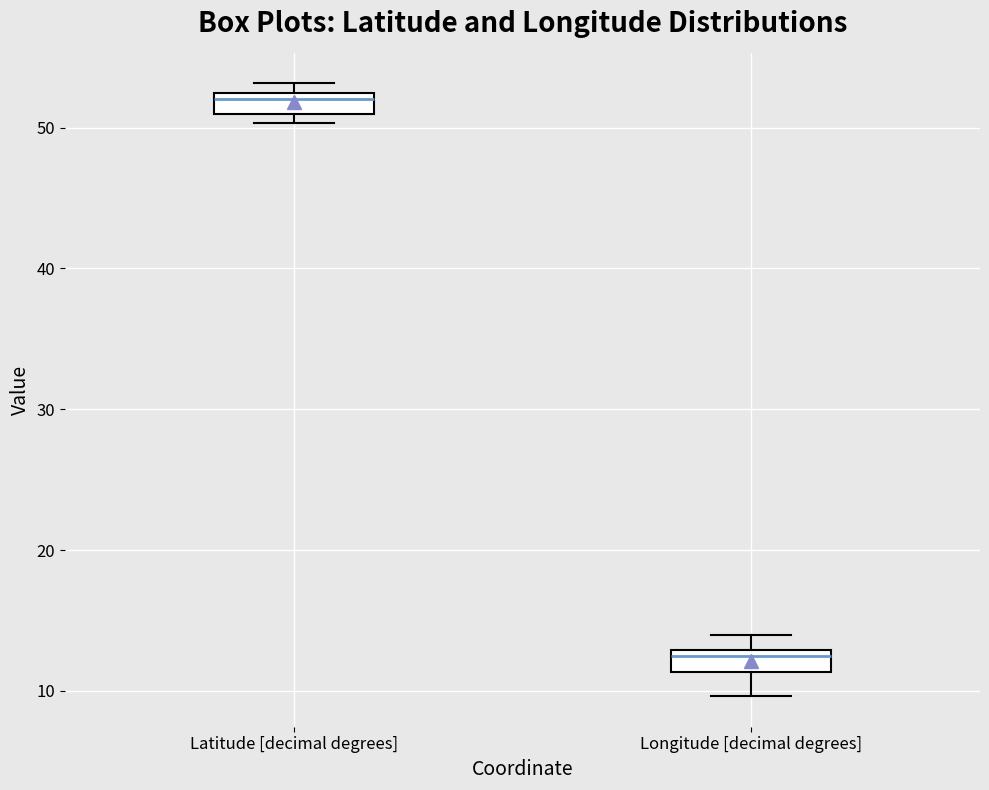

Where is the upper edge of the box for Latitude [decimal degrees] on the y-axis? The values are not printed on the chart, so give them approximately, as read against the axis.

52